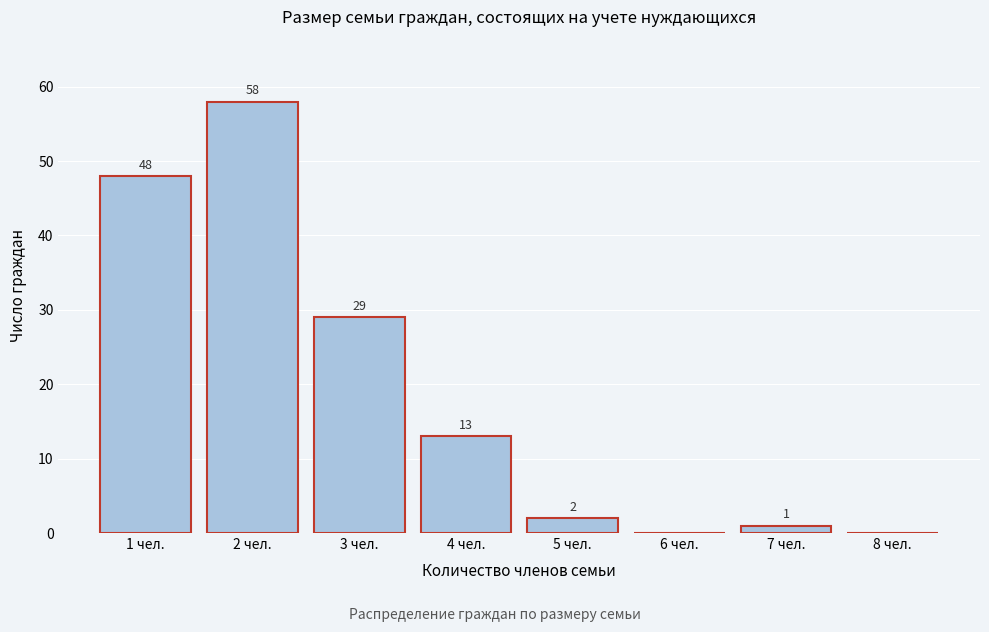

Reading right to left, what are all the values shown in this chart?

8 чел.=0	7 чел.=1	6 чел.=0	5 чел.=2	4 чел.=13	3 чел.=29	2 чел.=58	1 чел.=48